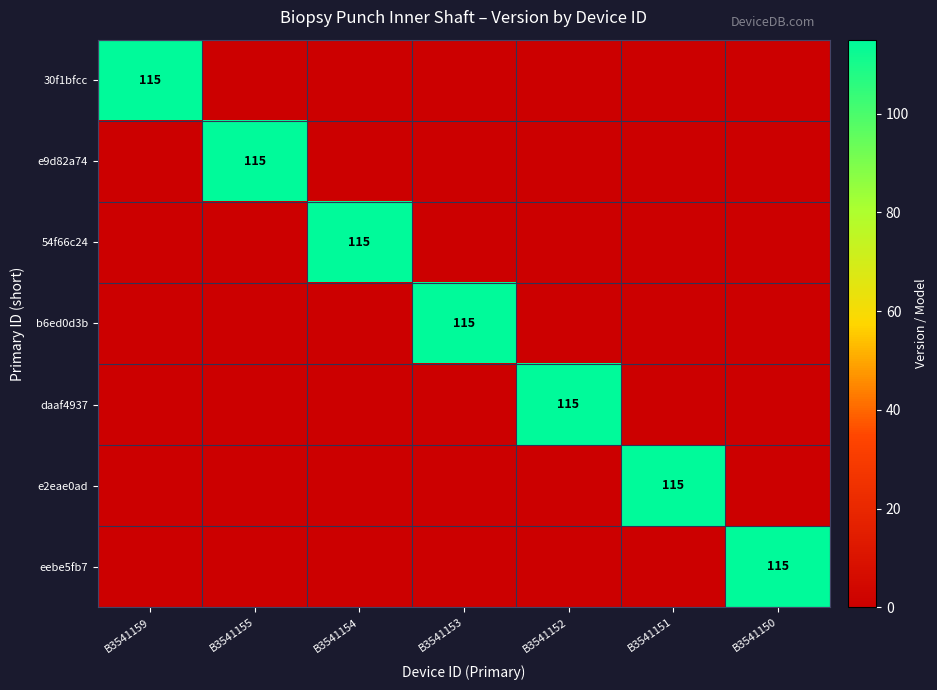

Is it true that 30f1bfcc equals 115 at B3541159?

True